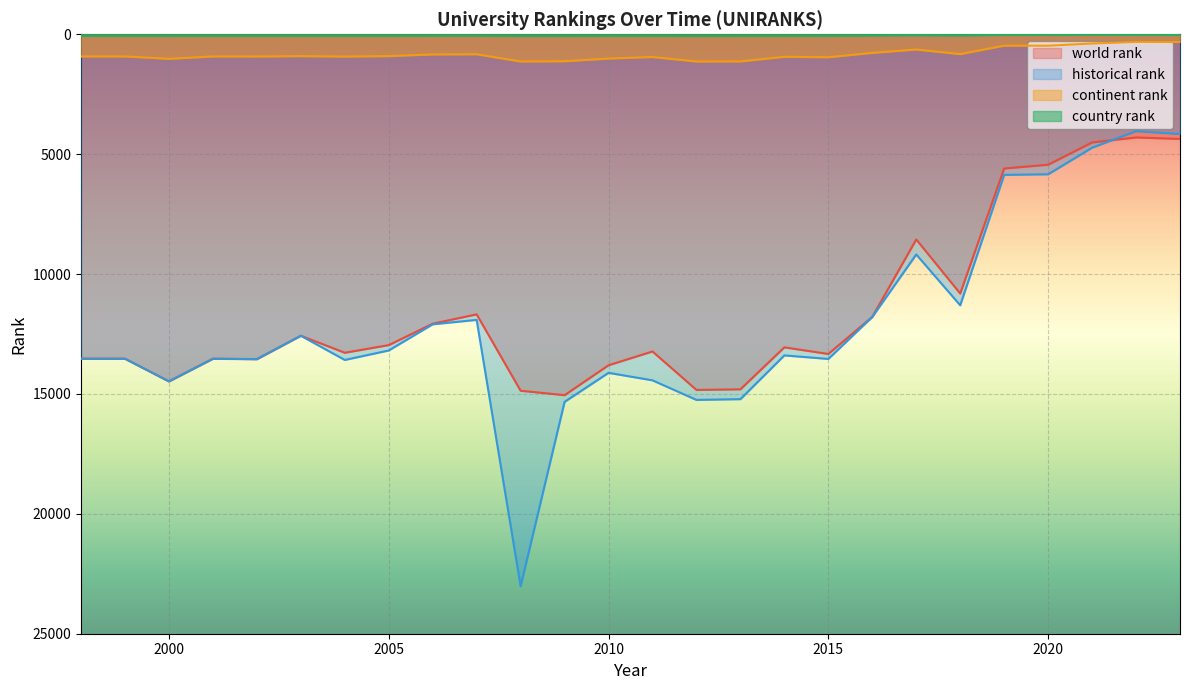

Which series has the largest range (max minus min)?

historical rank